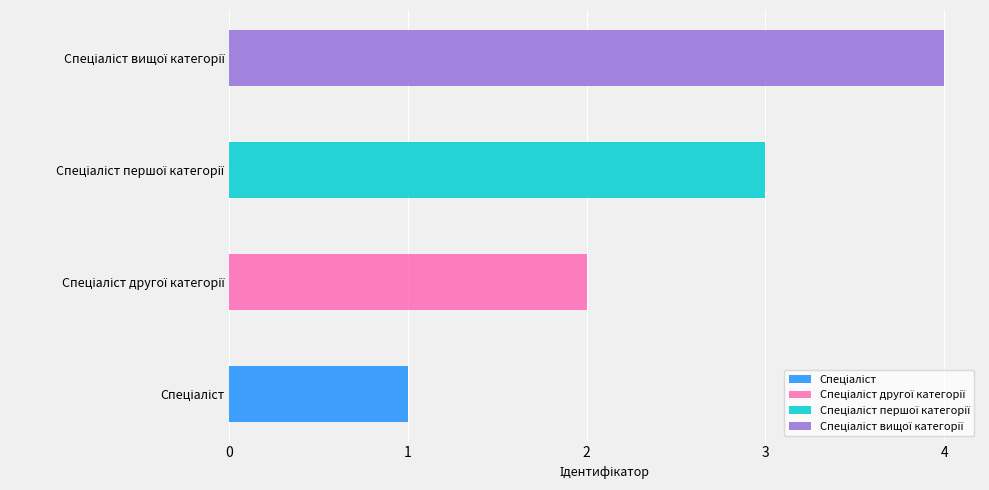

The chart shows a value of 1 at Спеціаліст. True or false?

True